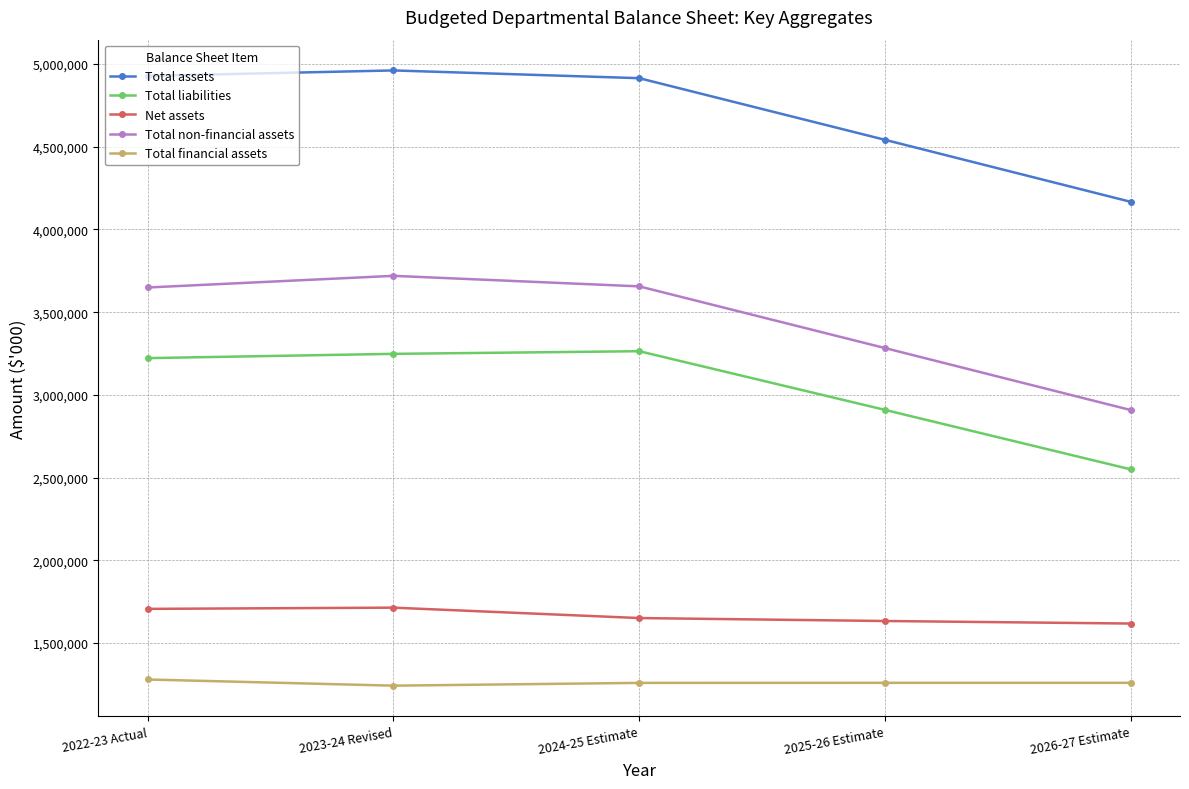

Does the chart have visible grid lines?

Yes